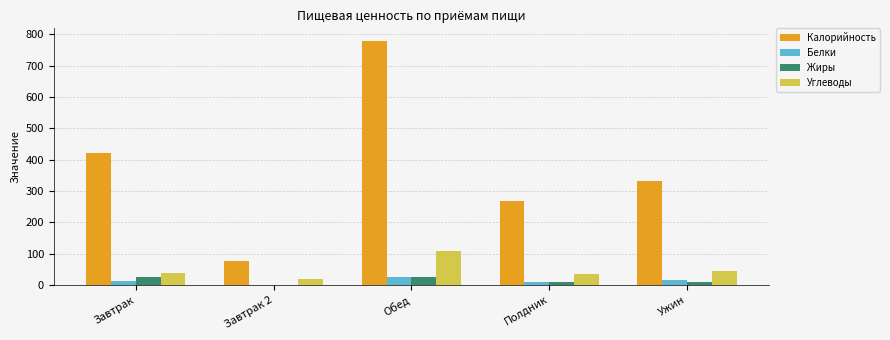

The Калорийность series shows 341.3 at Обед. True or false?

False